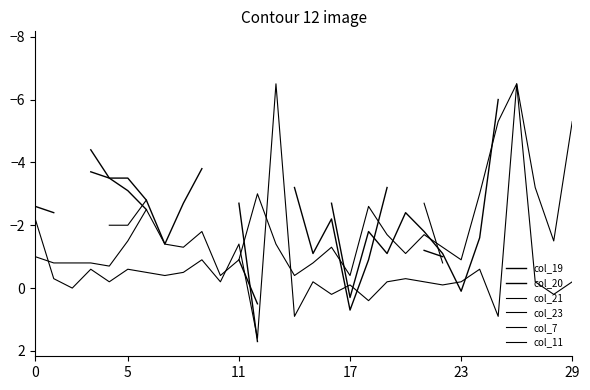

Which label corresponds to the largest value in the chart?

11